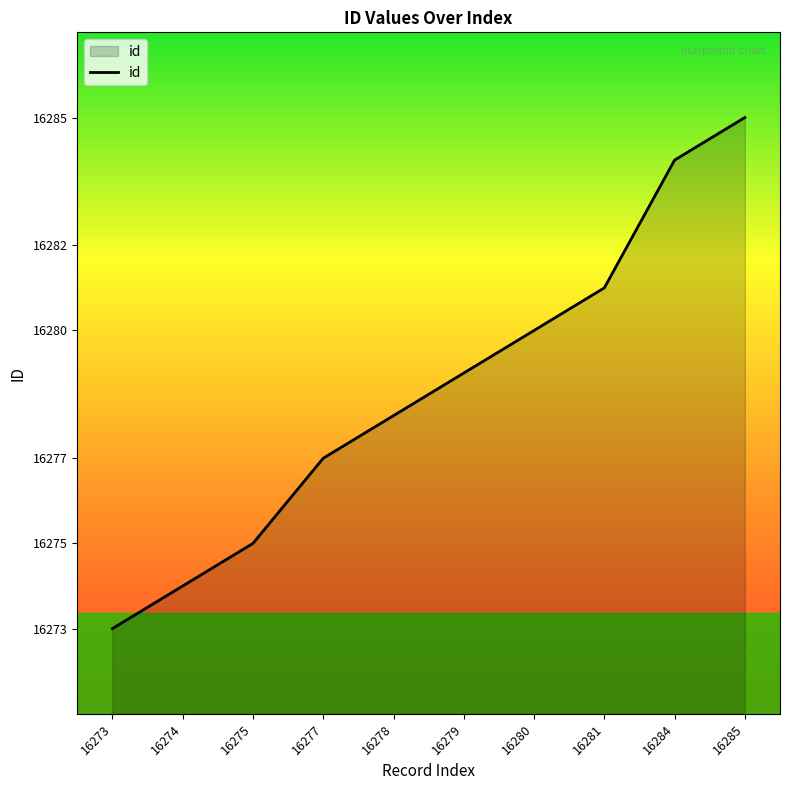

Reading left to right, list all the values displayed in this chart.

16273=16273	16274=16274	16275=16275	16277=16277	16278=16278	16279=16279	16280=16280	16281=16281	16284=16284	16285=16285